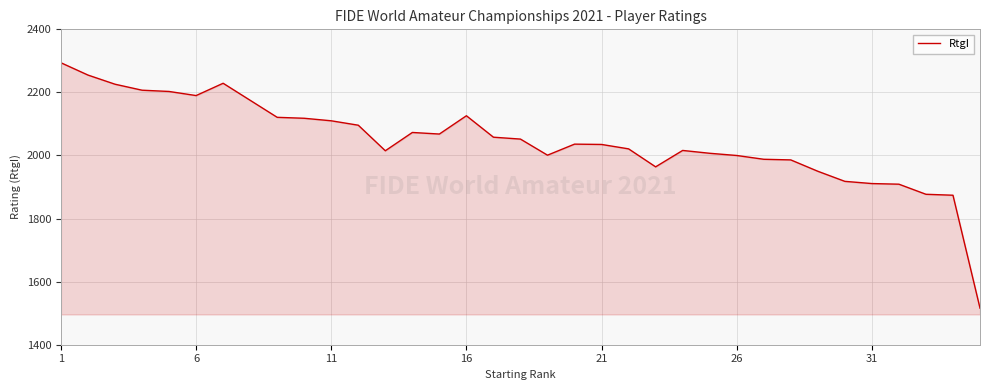

What is the minimum value shown in the chart?

1516